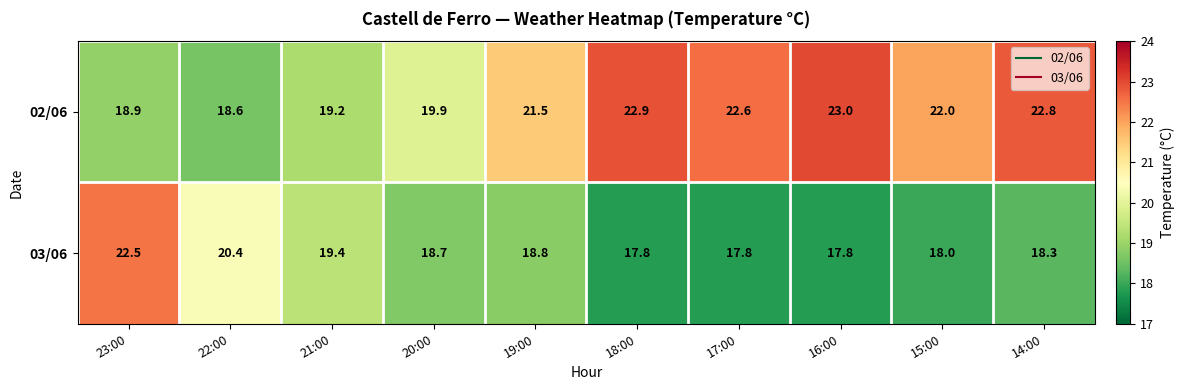

Rank the series by their average value, from highest to lowest.

02/06, 03/06